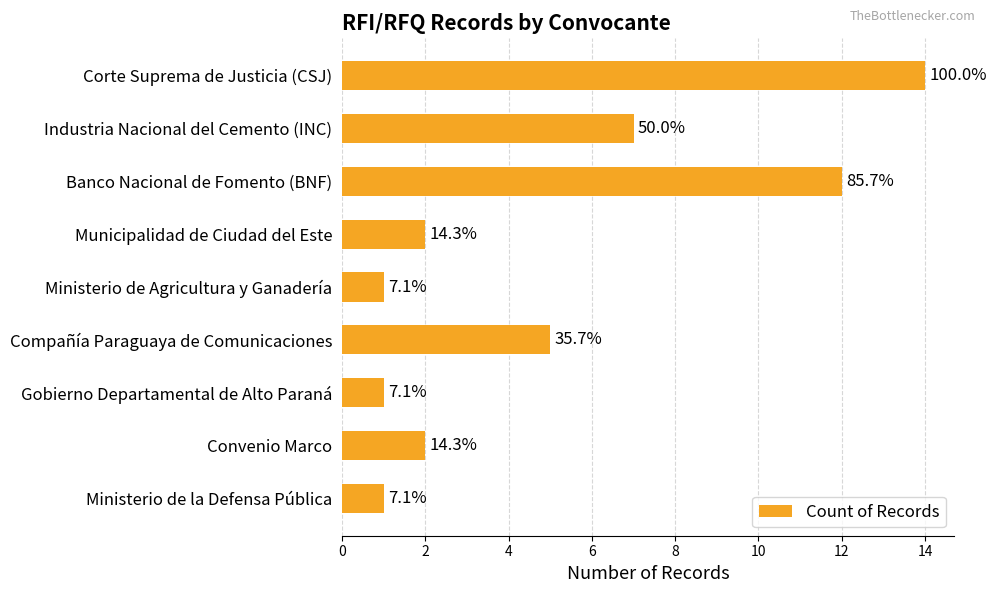

How many bars are there in total?

9